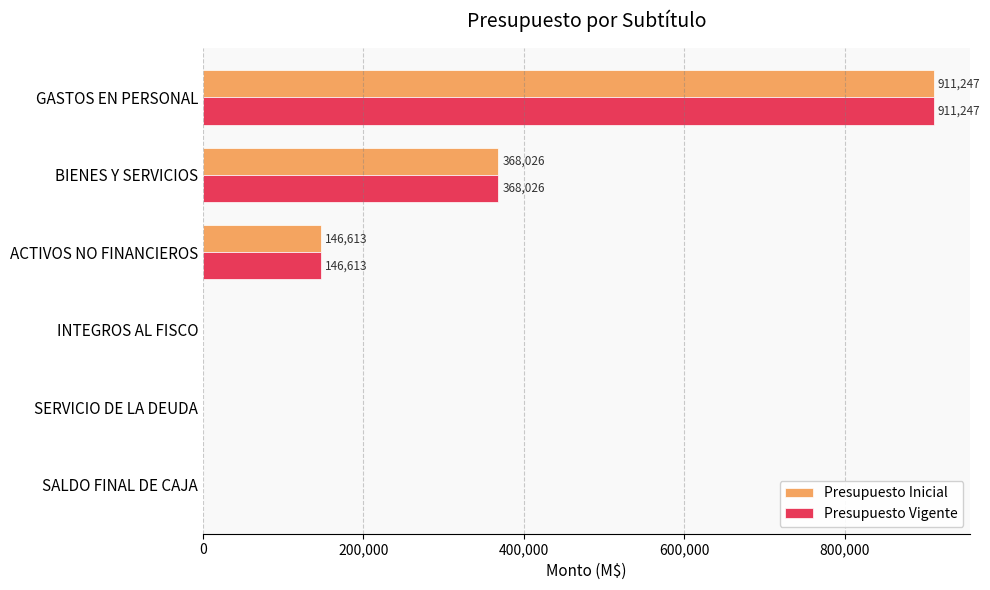

What is the total value across all series at GASTOS EN PERSONAL?

1822494